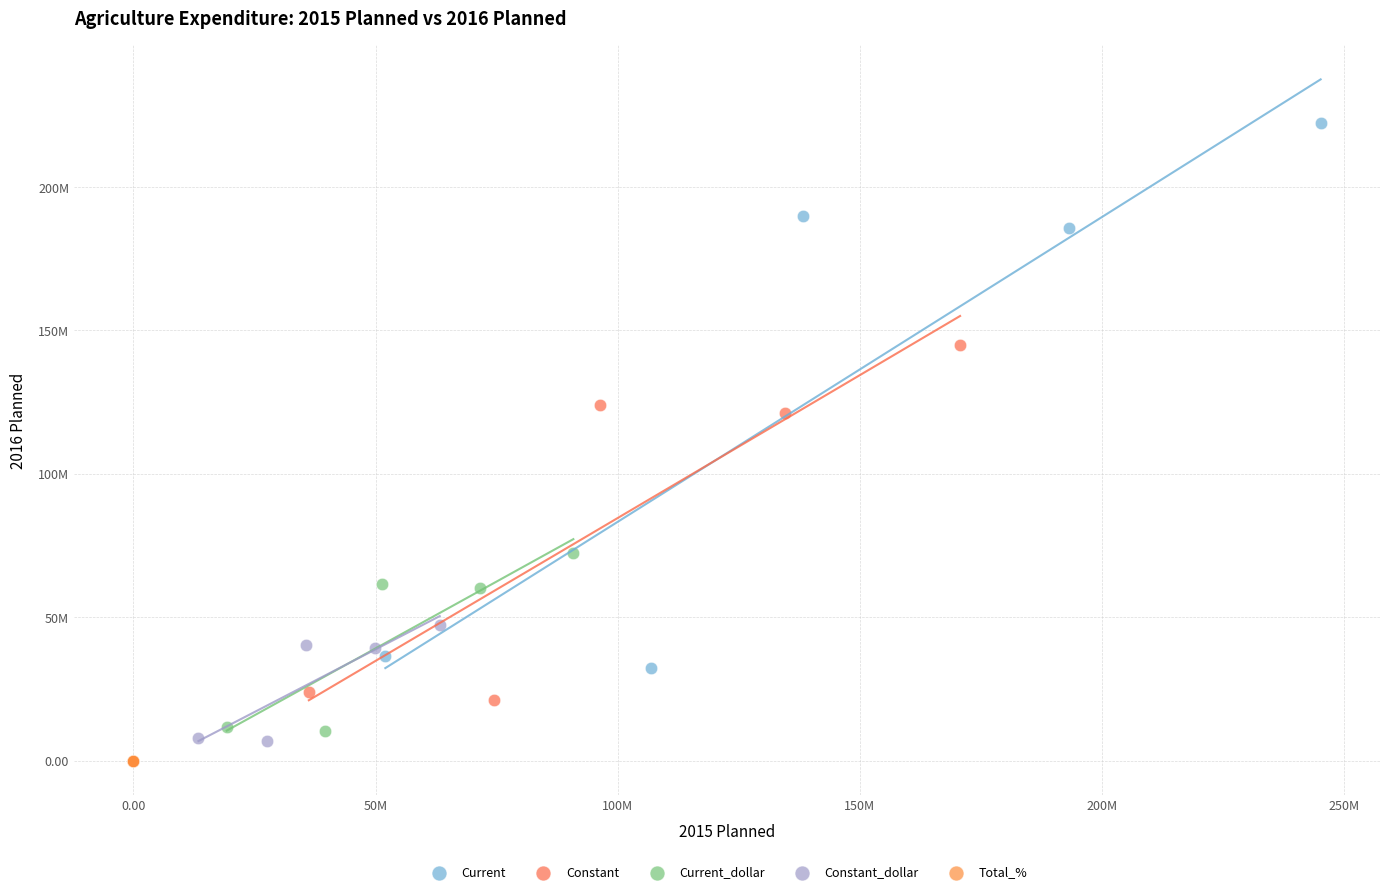

What are all the series names shown in the legend?

Current, Constant, Current_dollar, Constant_dollar, Total_%